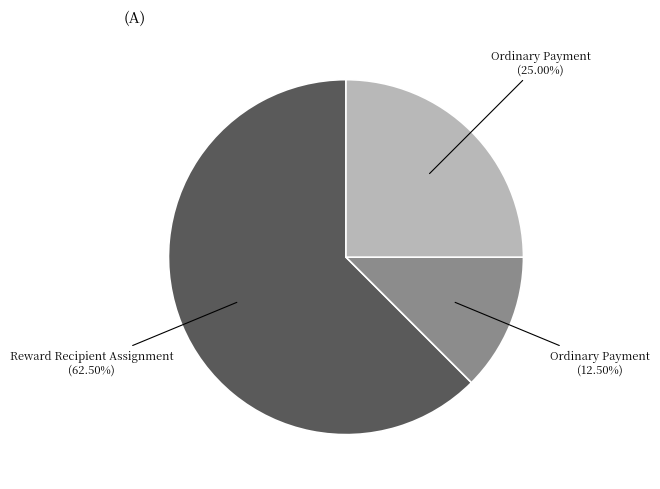

Is there a majority slice in this chart?

Yes